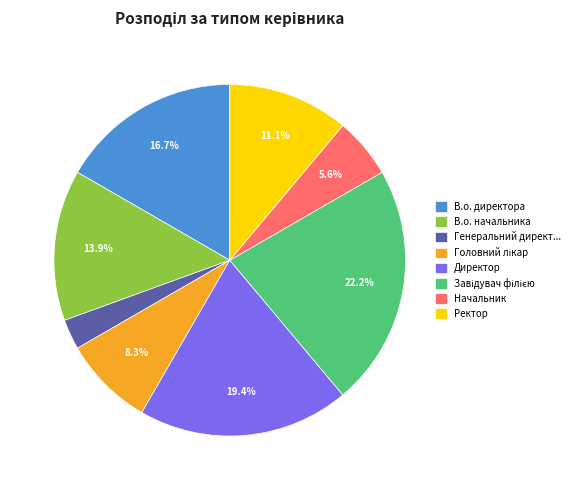

Is there any slice that represents more than half of the pie?

No